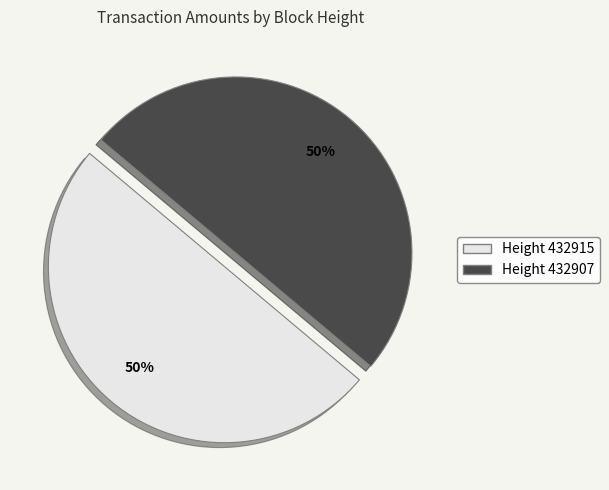

To the nearest percent, what is the average slice percentage?

50%